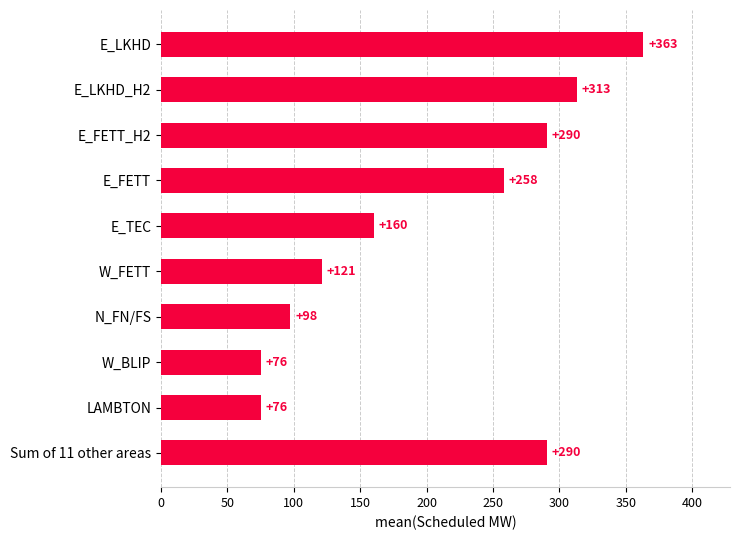

What is the average value?

204.5